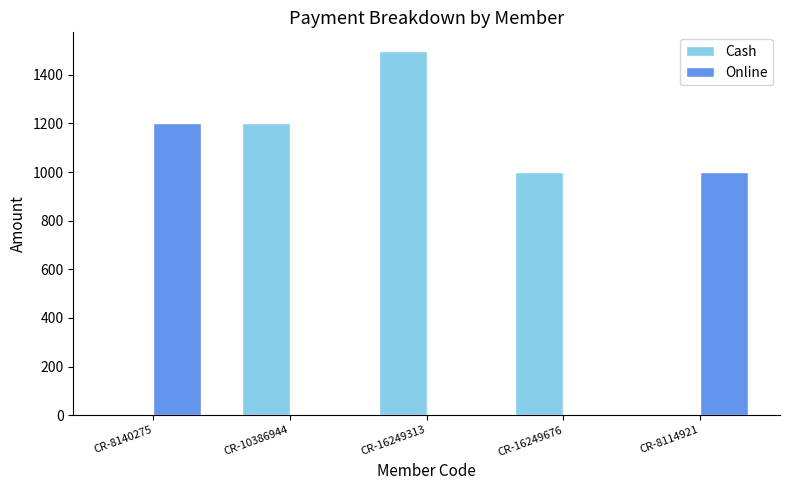

At which label is Online closest to 600?

CR-8114921